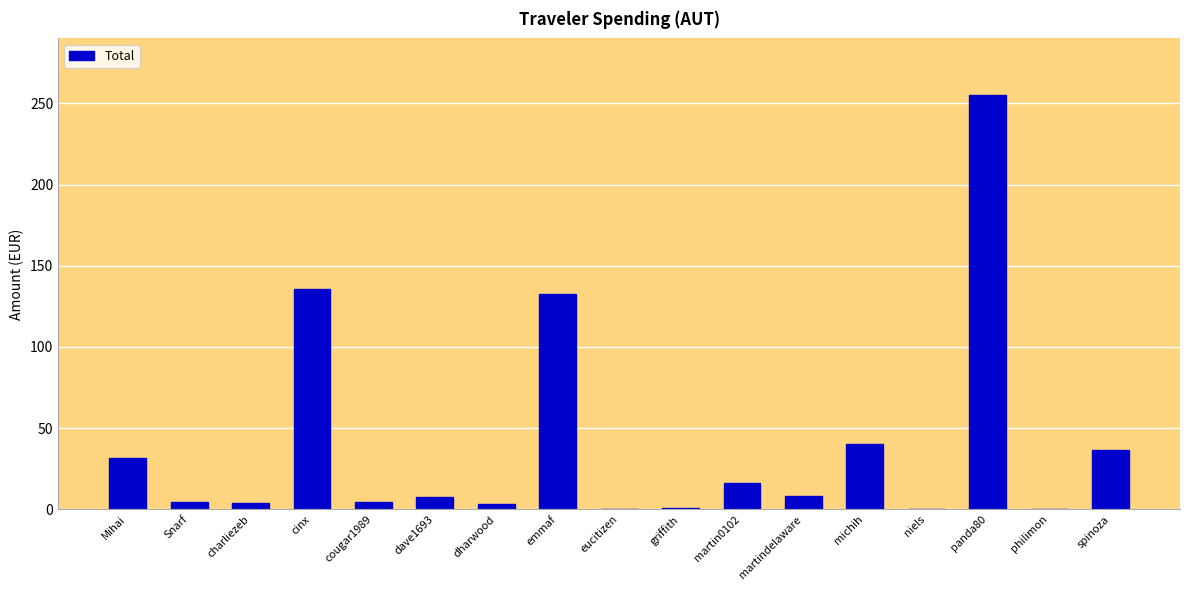

True or false: the data shows 16.1 at martin0102.

True